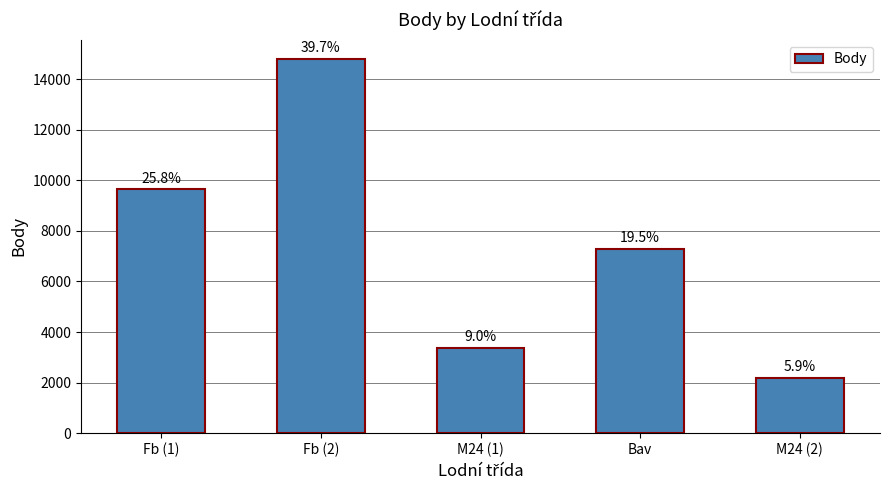

How many bars are there in total?

5